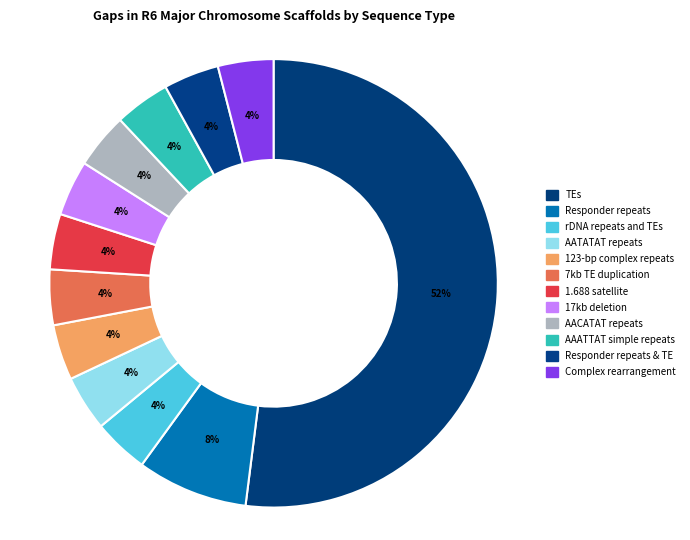

Which category accounts for the majority?

TEs